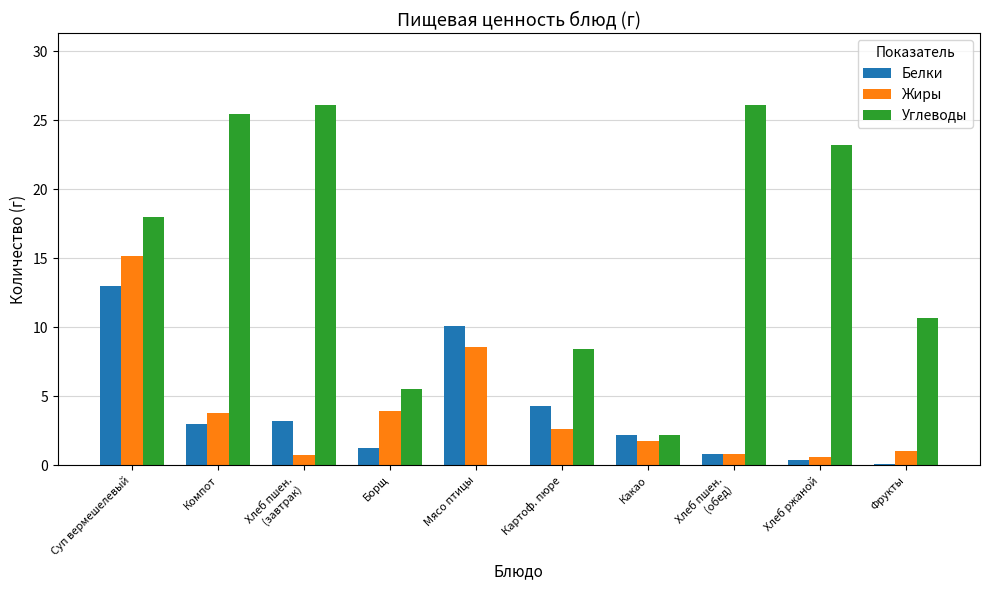

What is the greatest value displayed?

26.1